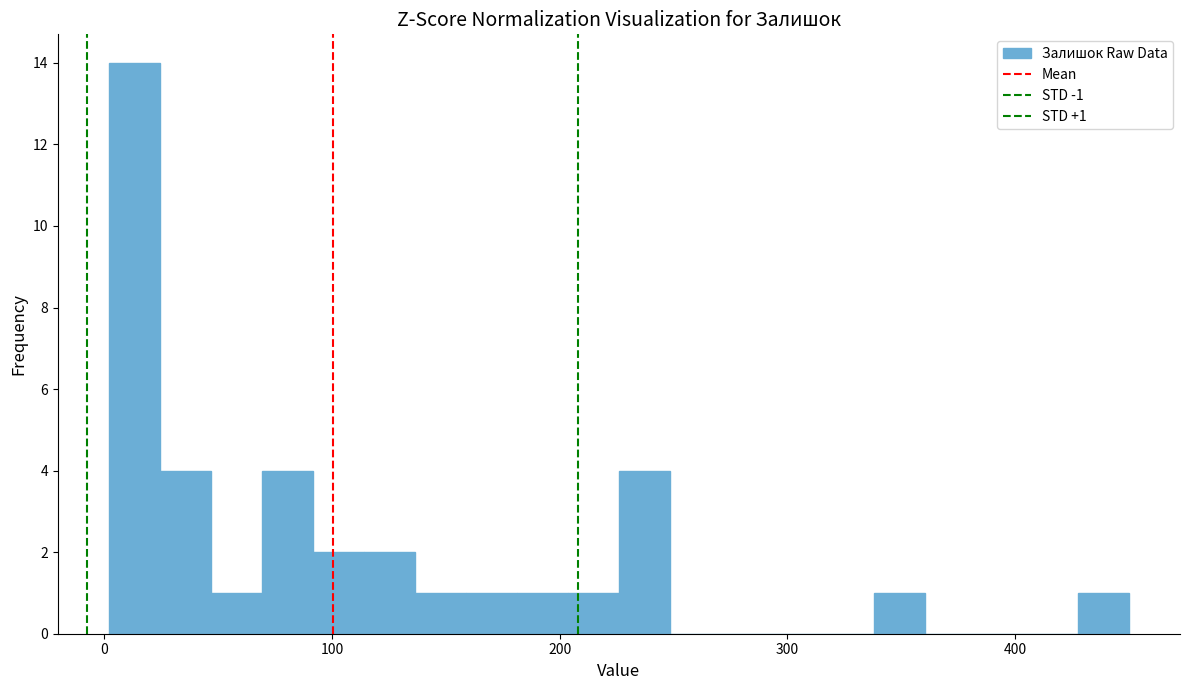

Around what value on the x-axis is the tallest bar? Give the approximate position of its centre, as read against the axis.

10